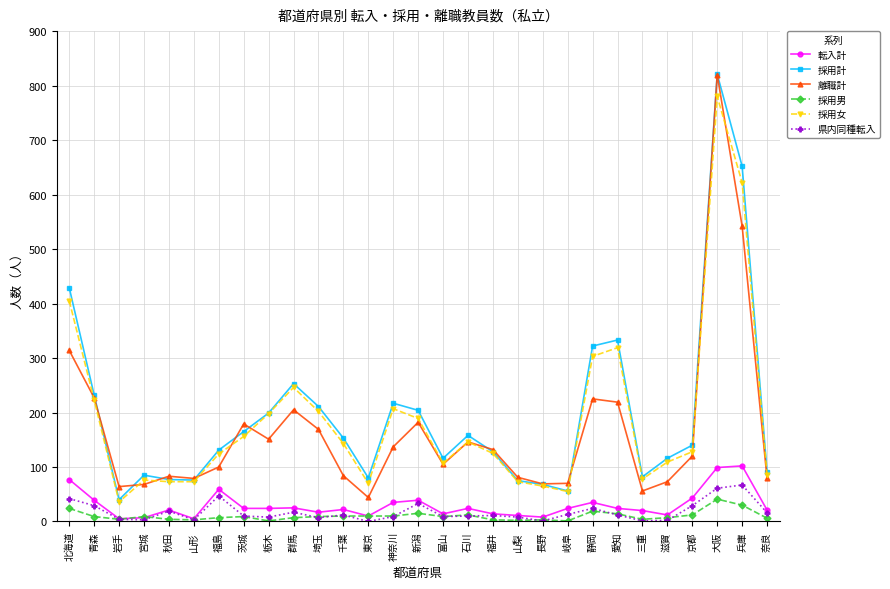

What position from the left is 北海道?

1